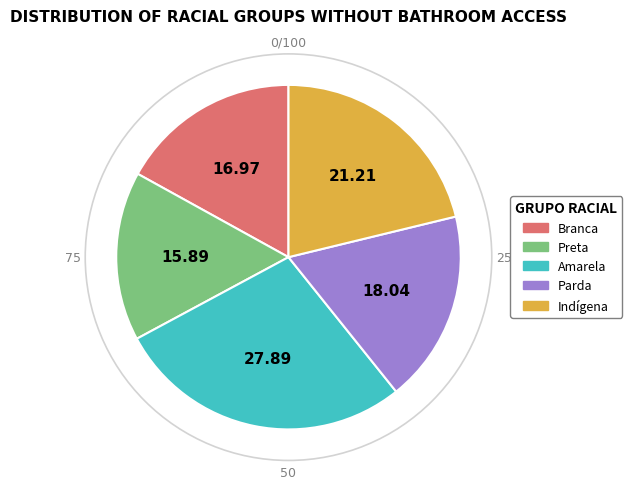

Which category has the biggest portion of the pie?

Amarela